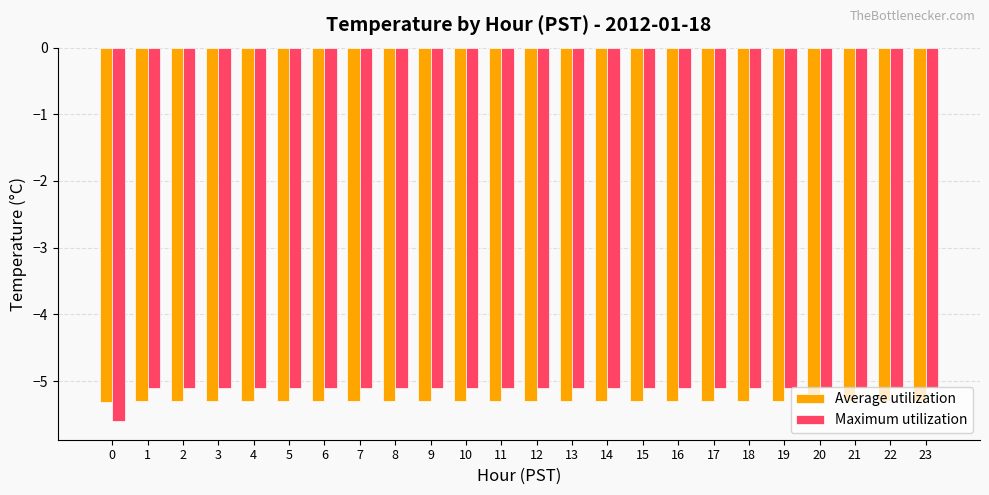

Which series has the largest total across all categories?

Maximum utilization